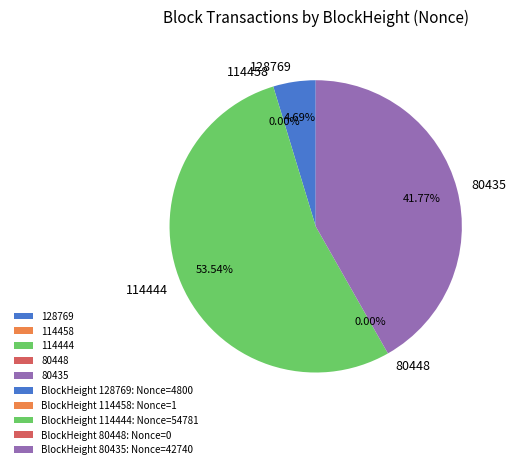

What percentage do 128769 and 80448 together represent?

4.7%